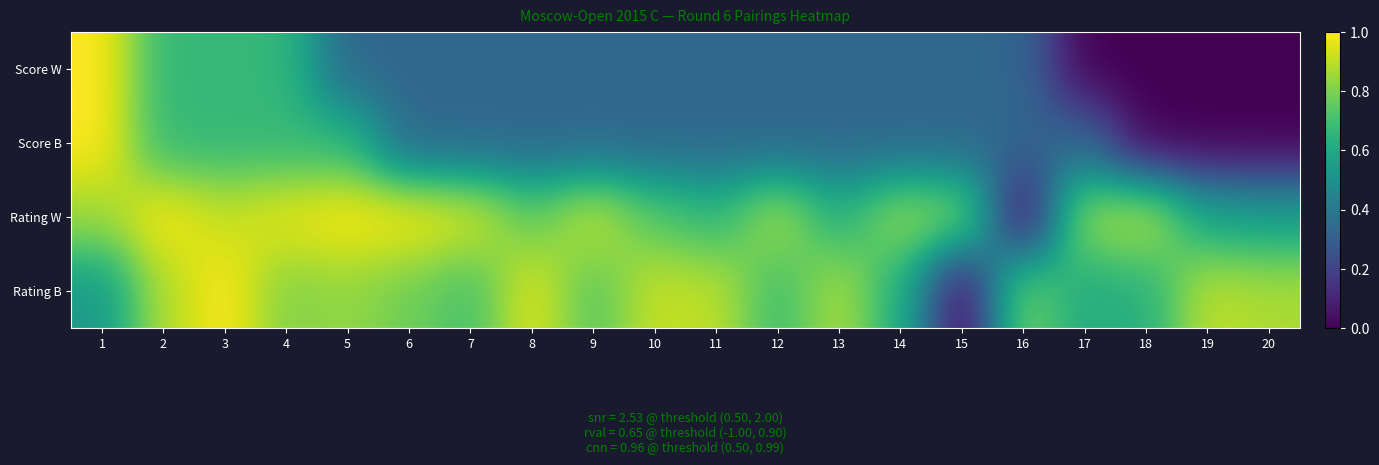

Rank the series at 14 from highest to lowest value.

Rating W, Rating B, Score W, Score B